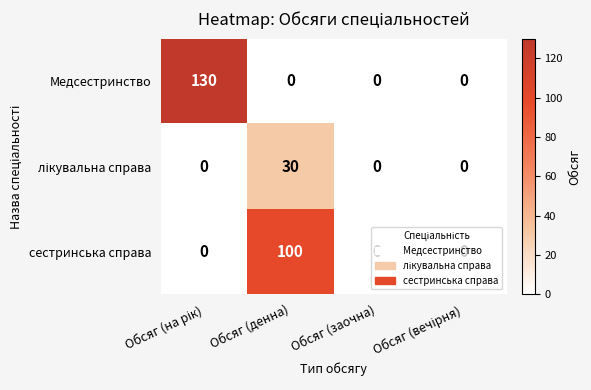

How many distinct data groups are displayed?

3